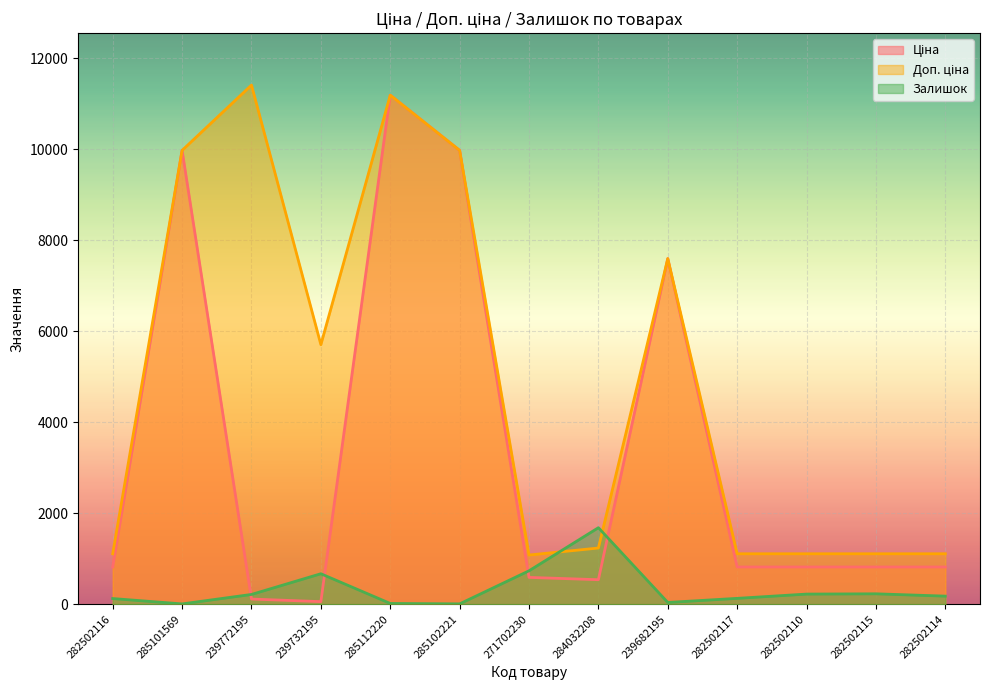

True or false: Залишок and Ціна cross at least once.

True